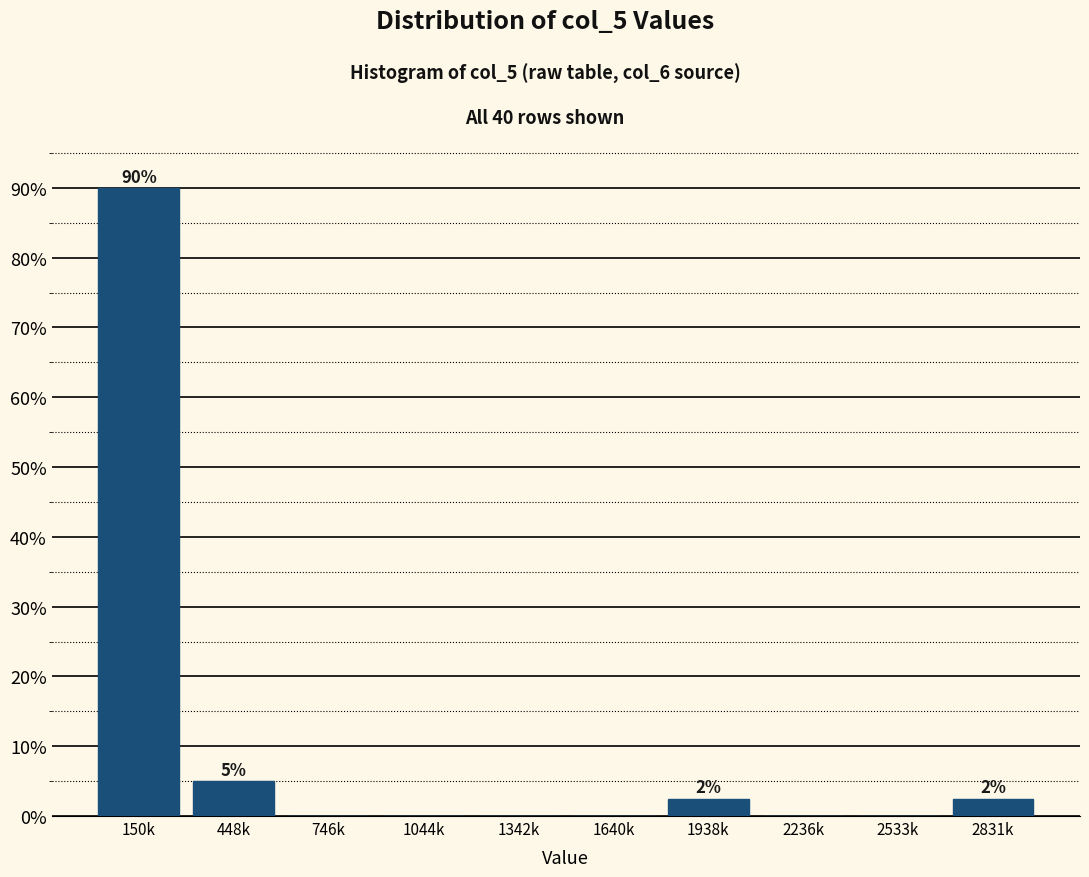

Reading right to left, list all the values displayed in this chart.

2831k=2.5	2533k=0.0	2236k=0.0	1938k=2.5	1640k=0.0	1342k=0.0	1044k=0.0	746k=0.0	448k=5.0	150k=90.0